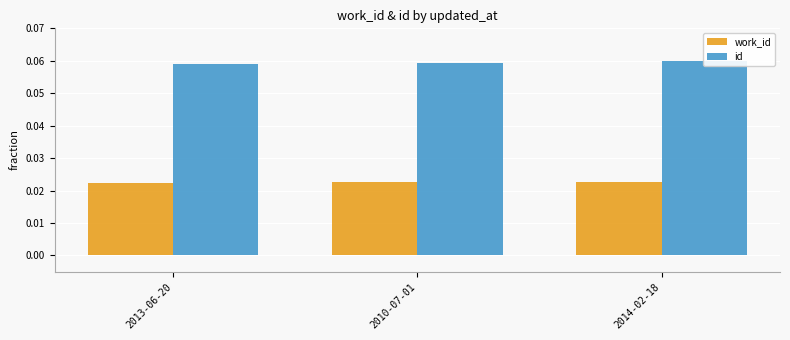

List the series in order of their peak value, highest first.

id, work_id